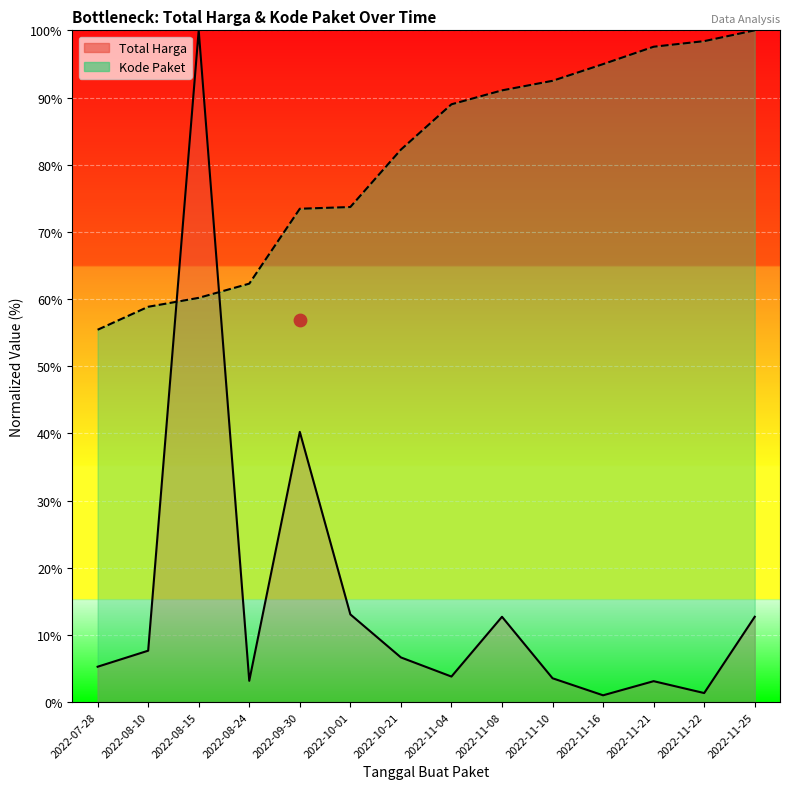

At which category is the sum across all series the highest?

2022-08-15